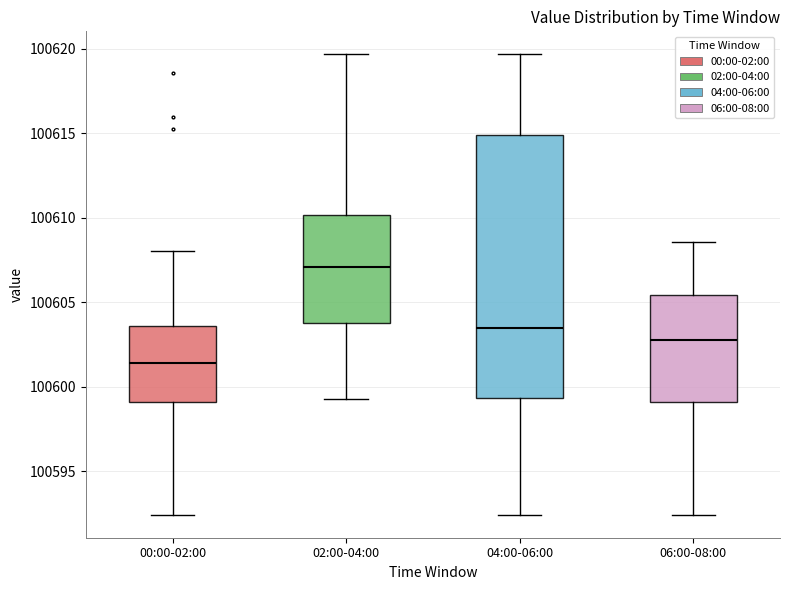

Which box's median line is the highest?

02:00-04:00